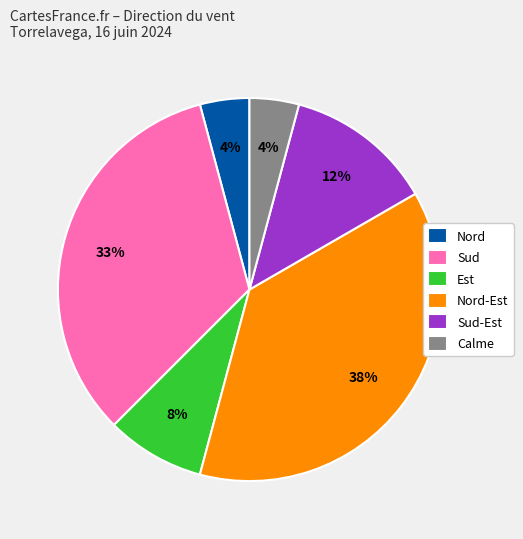

To the nearest percent, what is the difference between the largest and smallest slice percentages?

33%